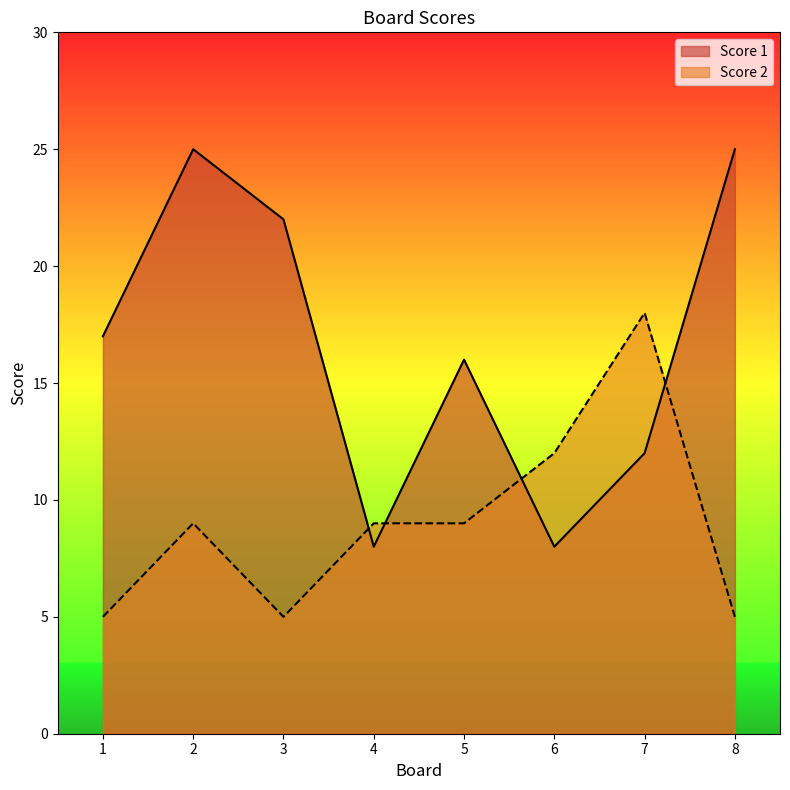

List the series in order of their overall mean, lowest first.

Score 2, Score 1